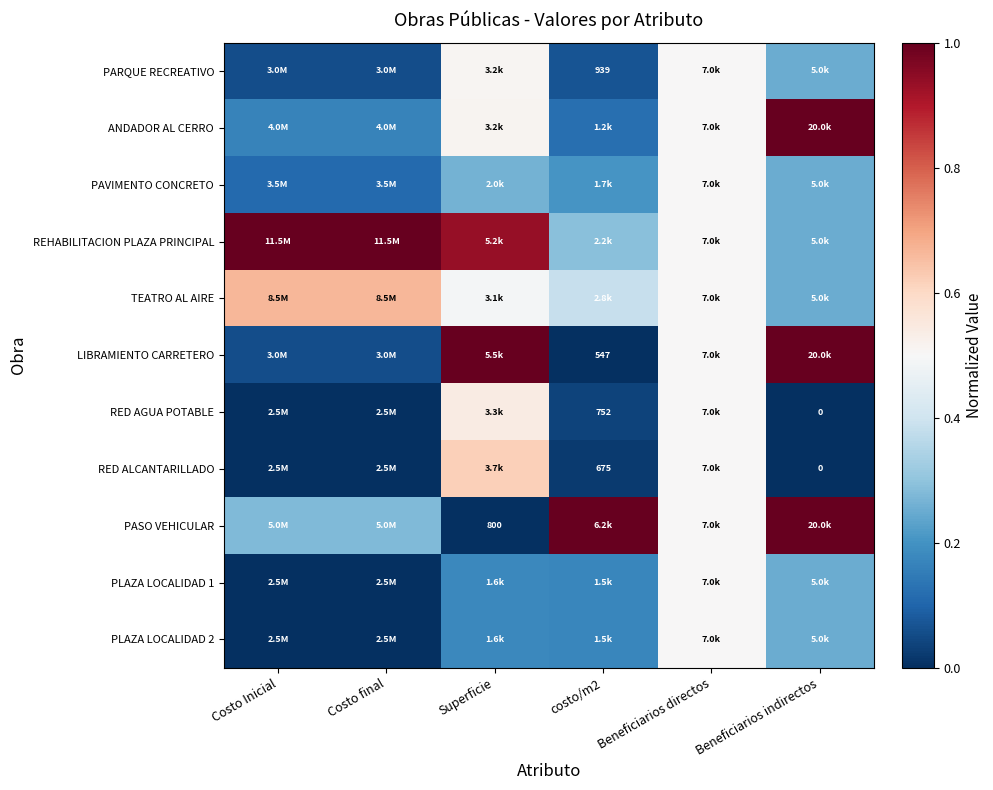

At which label is TEATRO AL AIRE closest to 0?

Beneficiarios indirectos